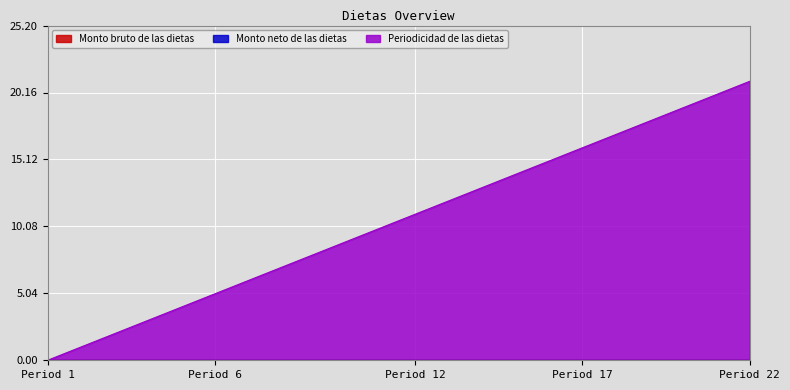

The value of Monto bruto de las dietas at 5 is 0. True or false?

True